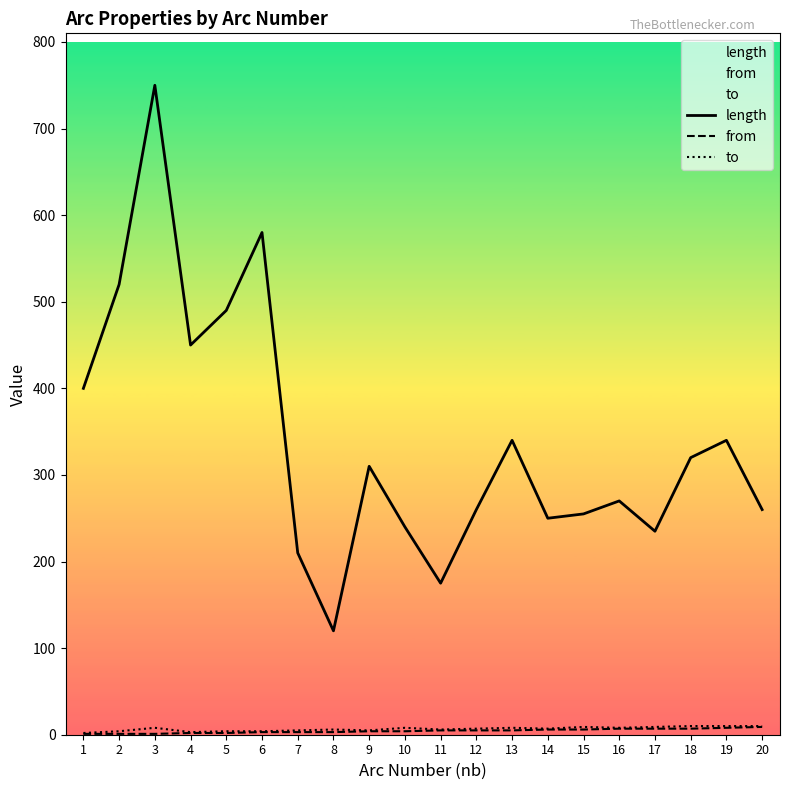

Where does the from series first go above 5?

14